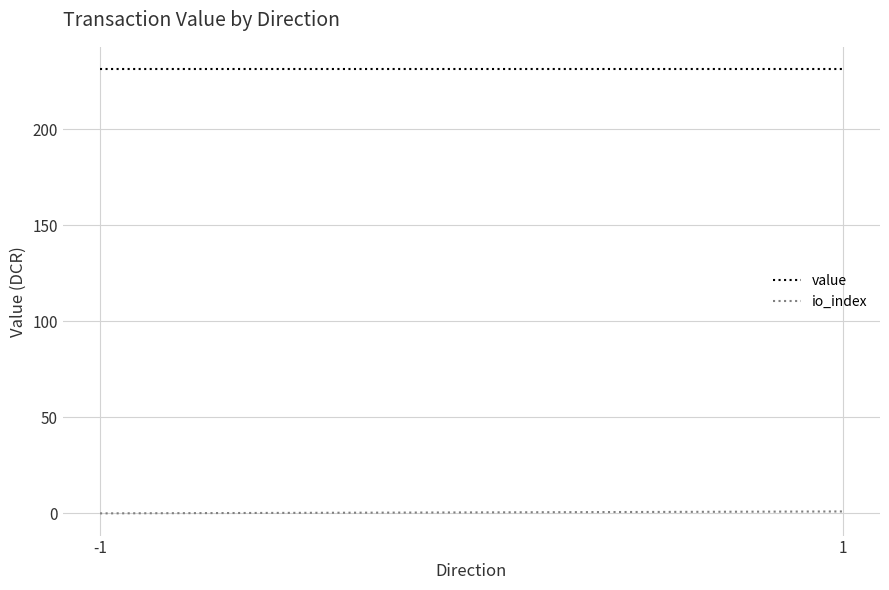

Read the value value at 1.

231.4